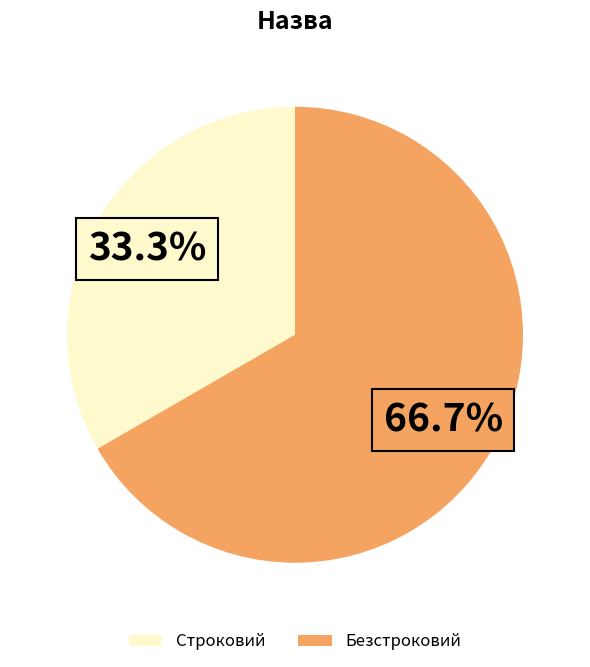

To the nearest percent, what is the difference between the largest and smallest slice percentages?

33%